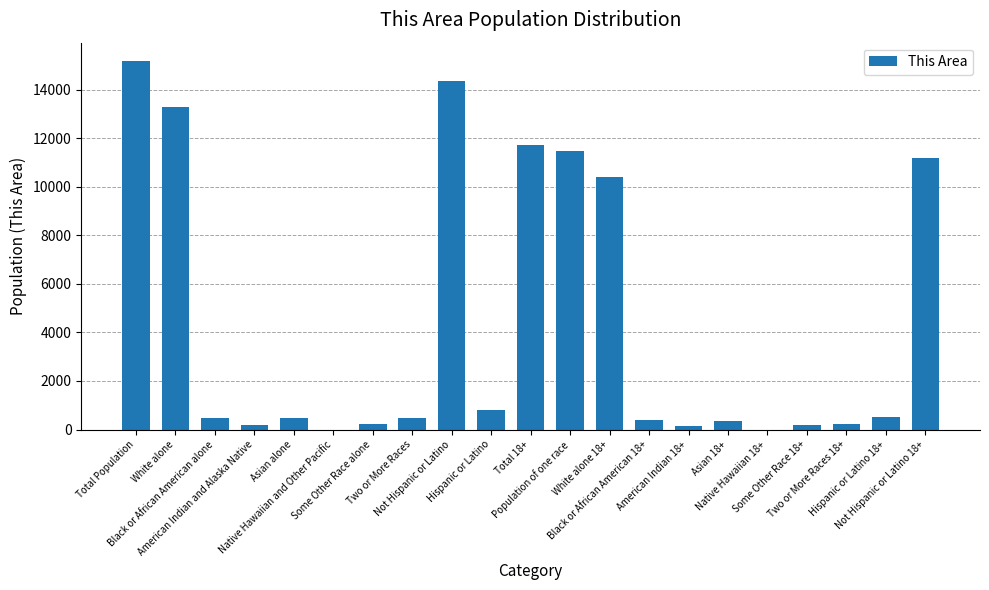

What is the greatest value displayed?

15177